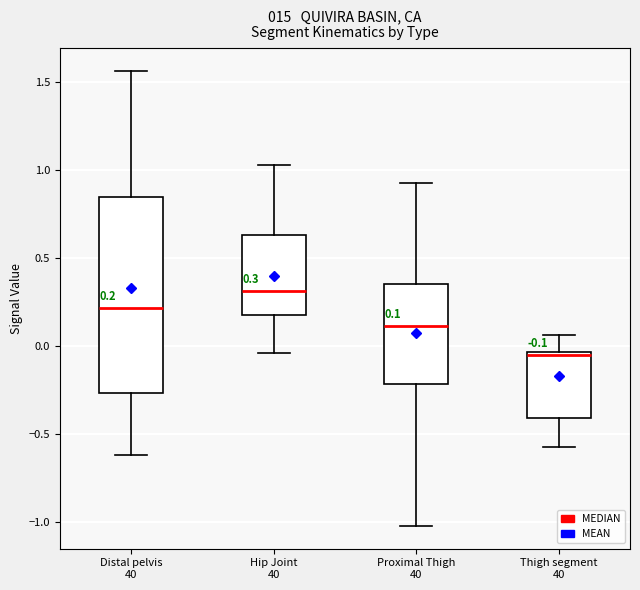

Comparing the boxes themselves (not the whiskers), which one is the tallest?

Distal pelvis 40